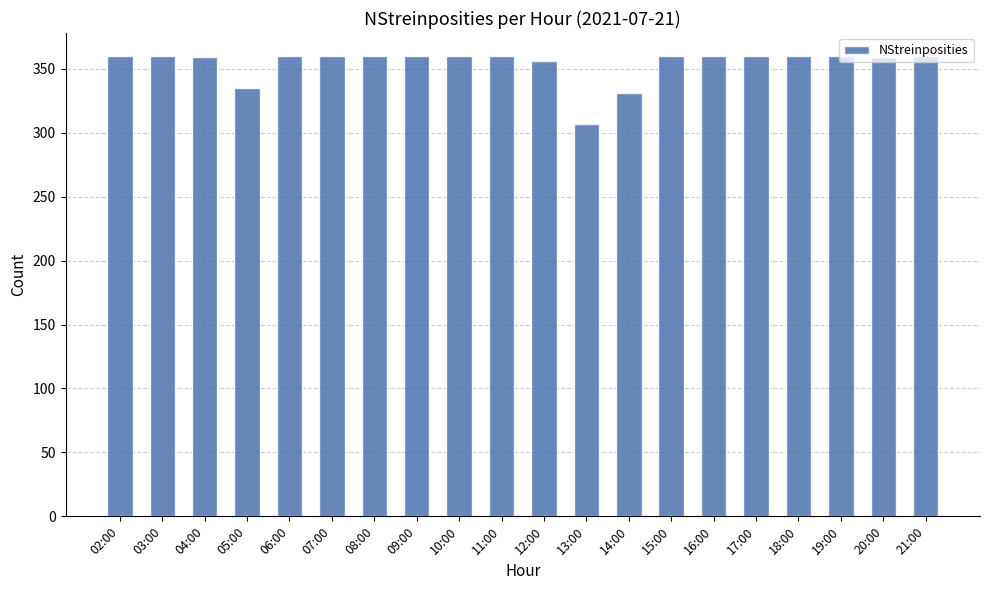

What position from the right is 05:00?

17